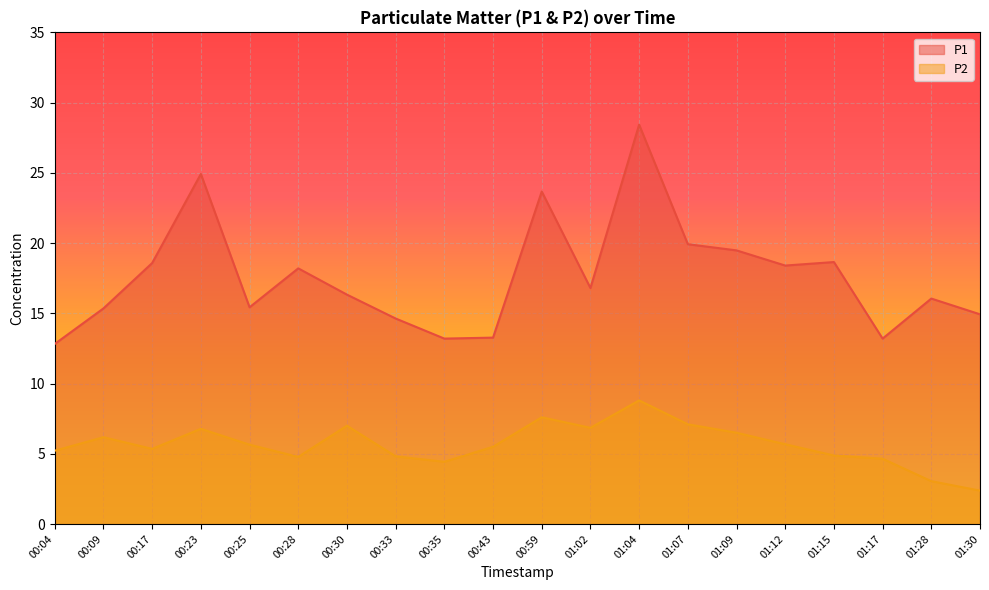

Does the chart display data point markers on the line(s)?

No